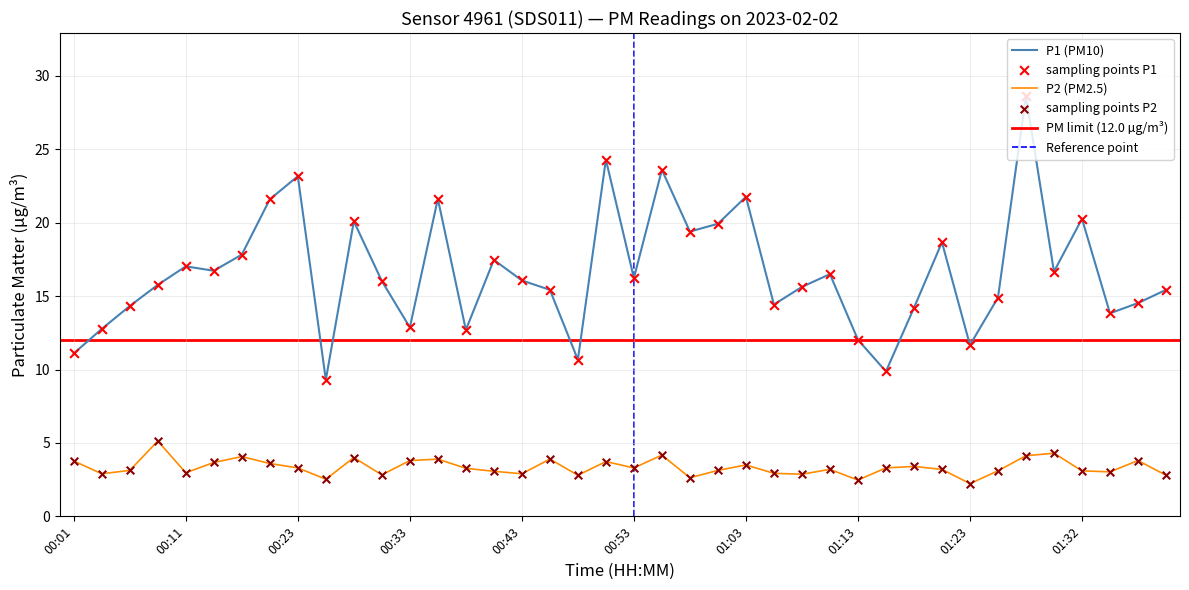

Which series has the largest total across all categories?

P1